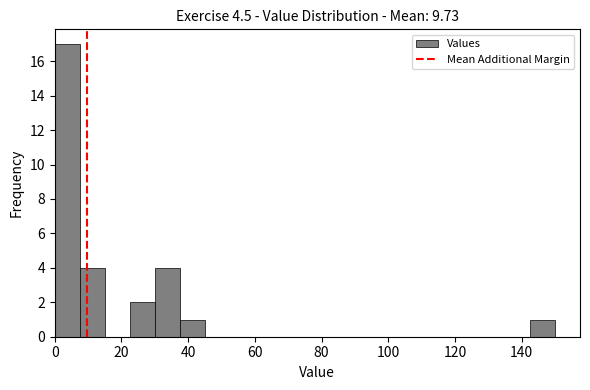

Around what value on the x-axis is the tallest bar? Give the approximate position of its centre, as read against the axis.

4